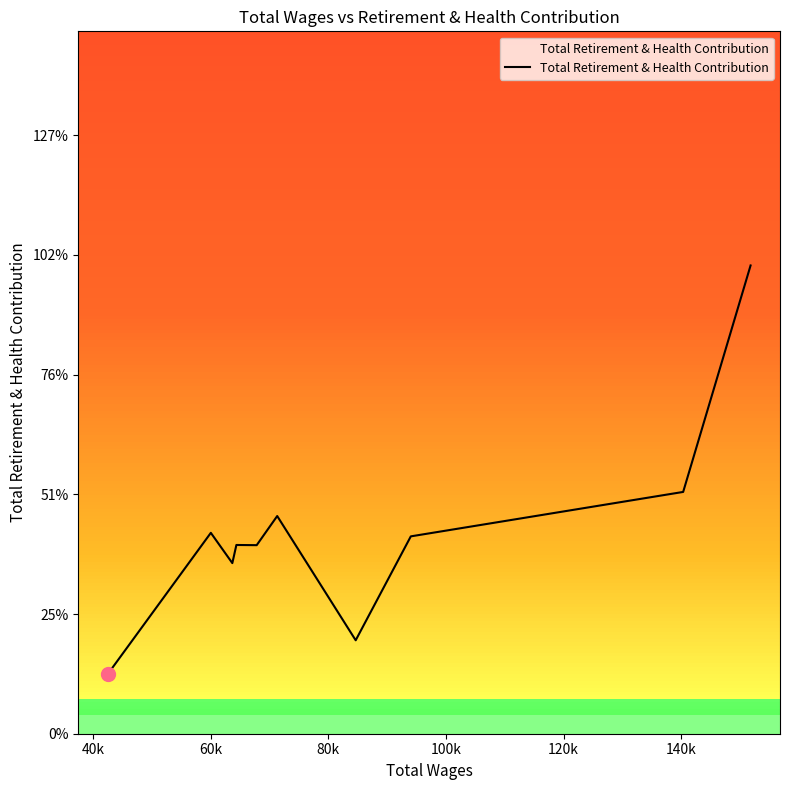

Does the chart display data point markers on the line(s)?

No